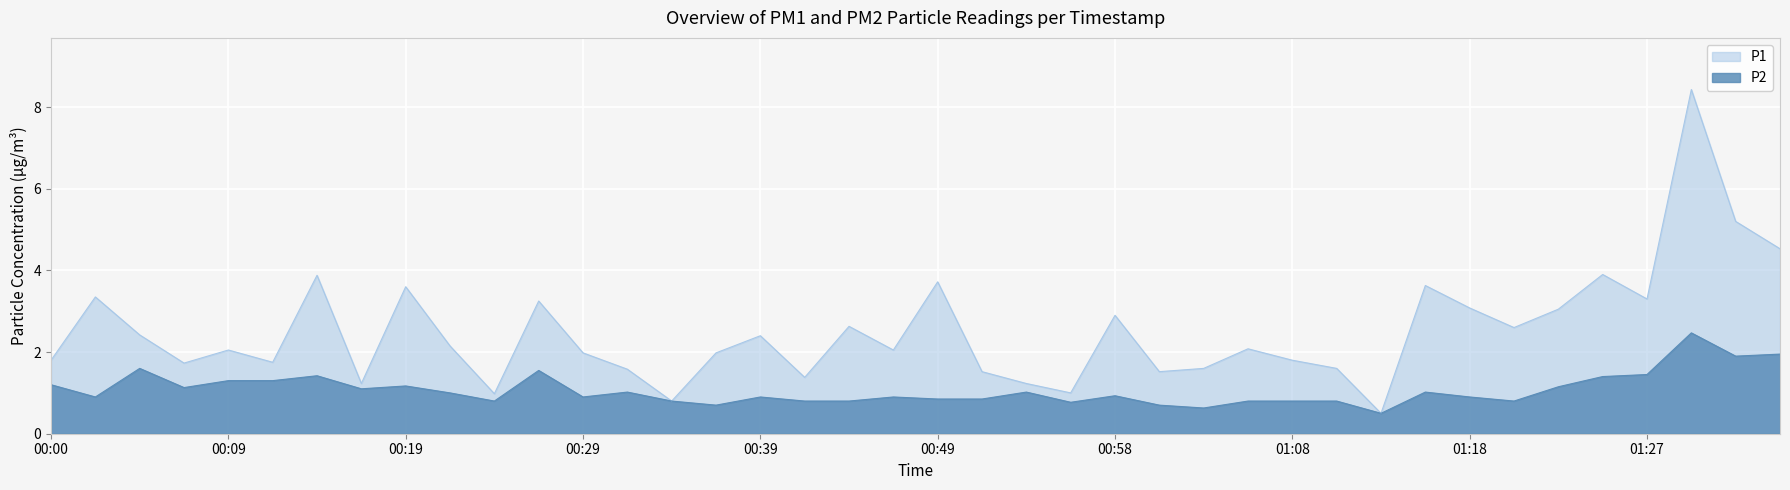

What is the lowest value of the P2 series?

0.5